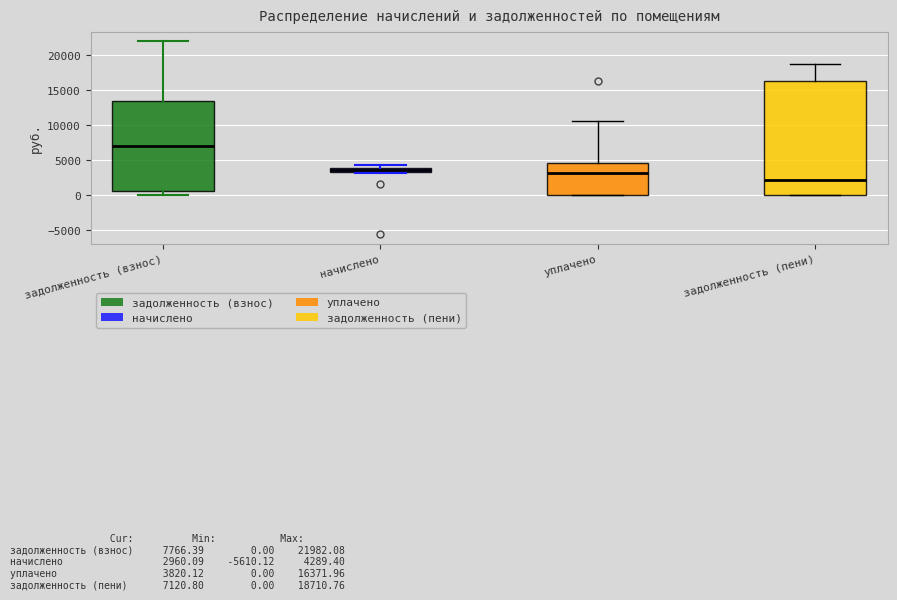

Which box's median line is the highest?

задолженность (взнос)